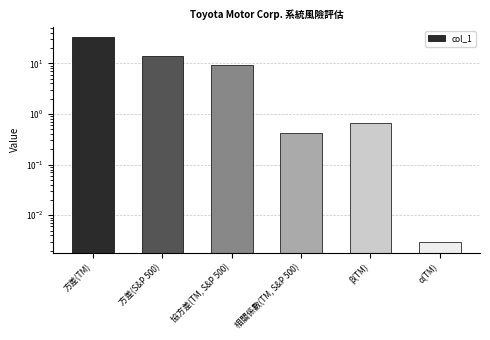

Does the chart contain stacked bars?

No